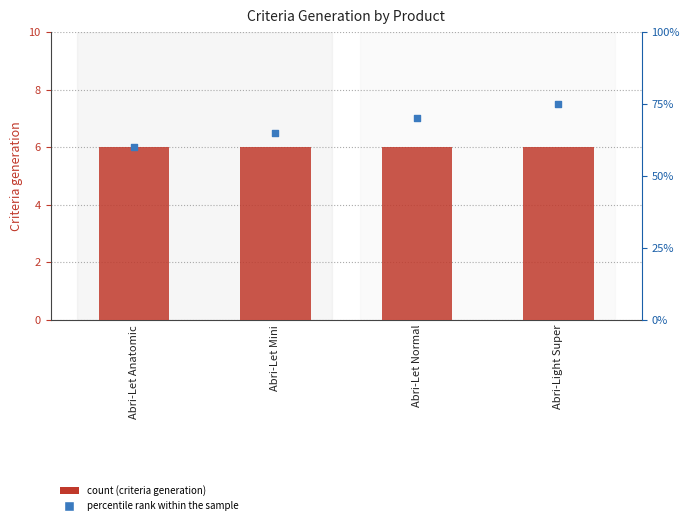

Which series contains the highest Y value?

percentile rank within the sample